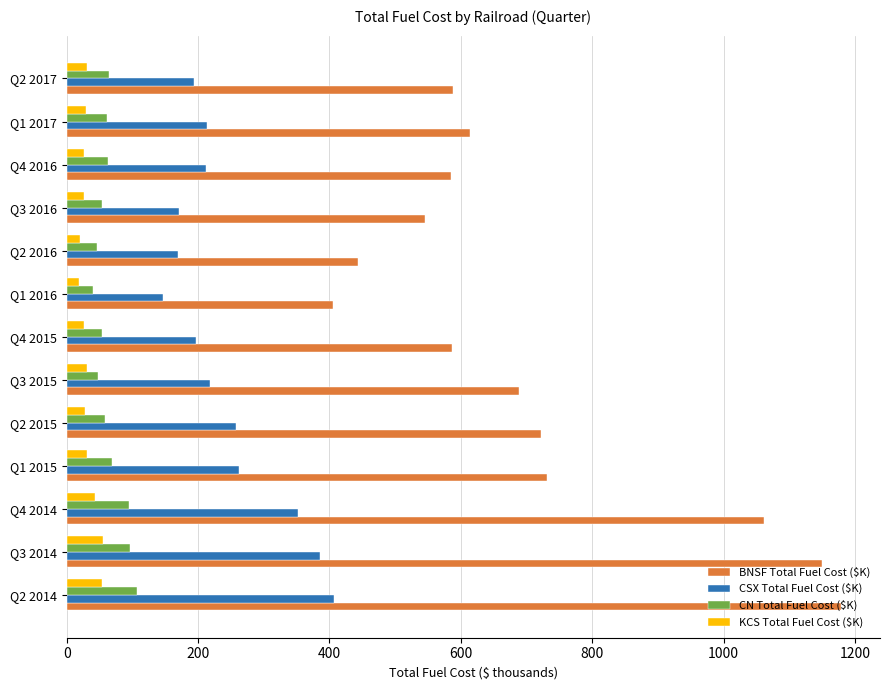

The CN Total Fuel Cost ($K) series shows 53.6 at Q3 2016. True or false?

True